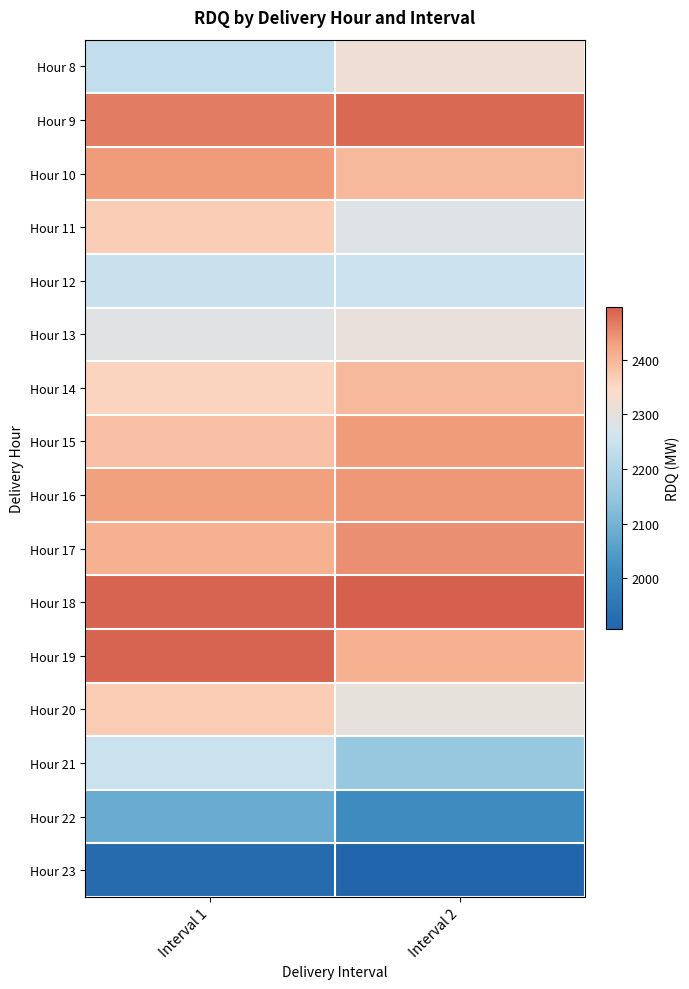

Count the number of categories in the chart.

2